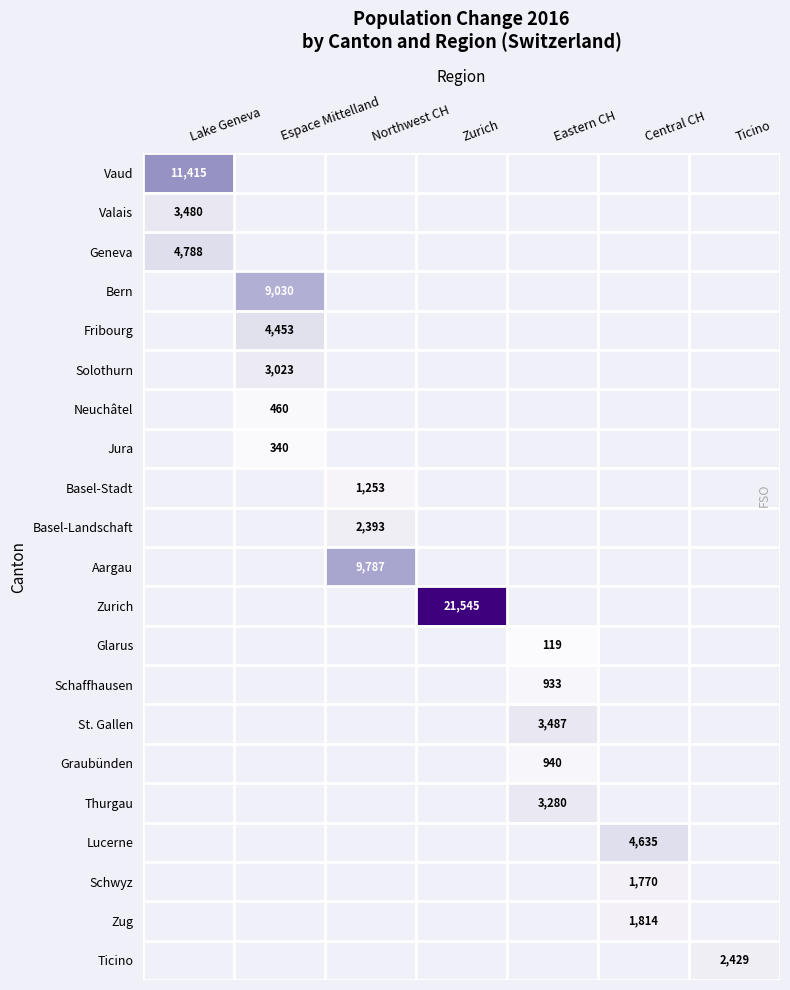

Which label corresponds to the largest value in the chart?

Zurich